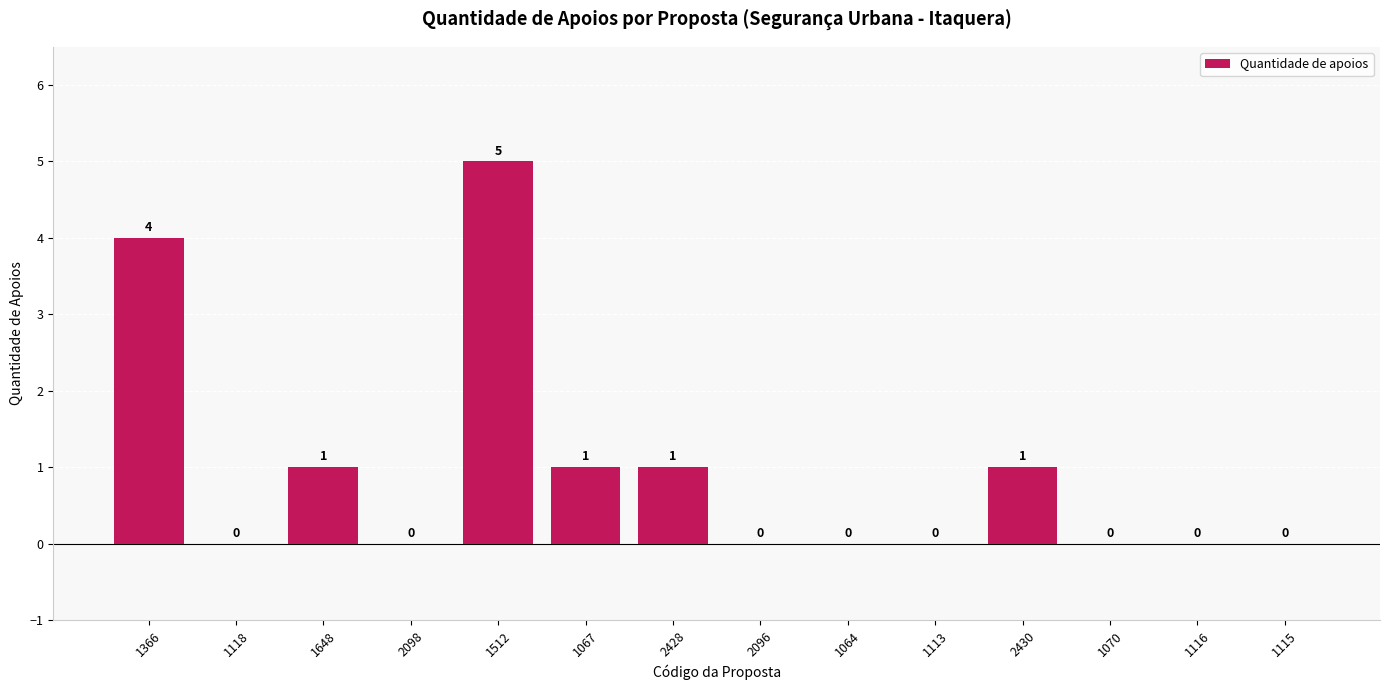

Between 1366 and 2428, which is larger?

1366